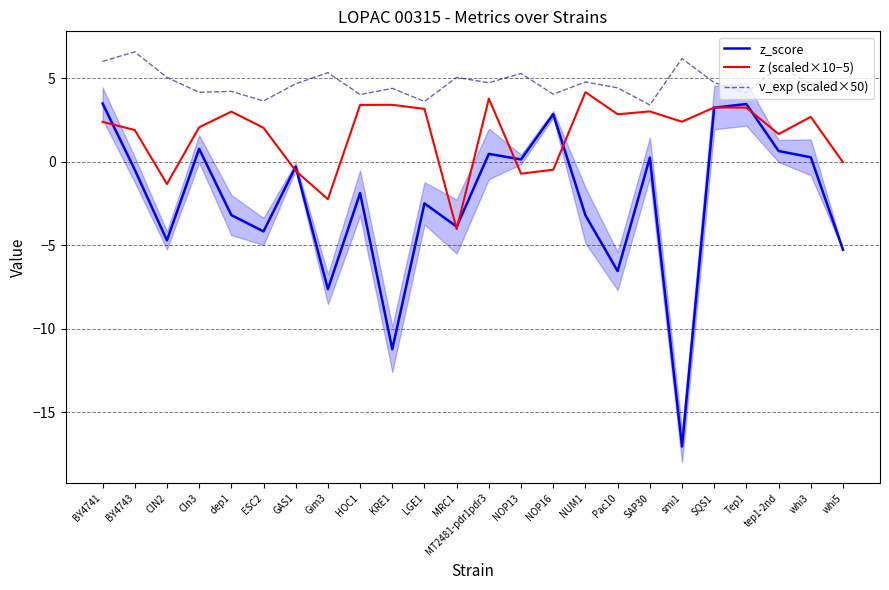

How many positive values does the z (scaled×10−5) series have?

17